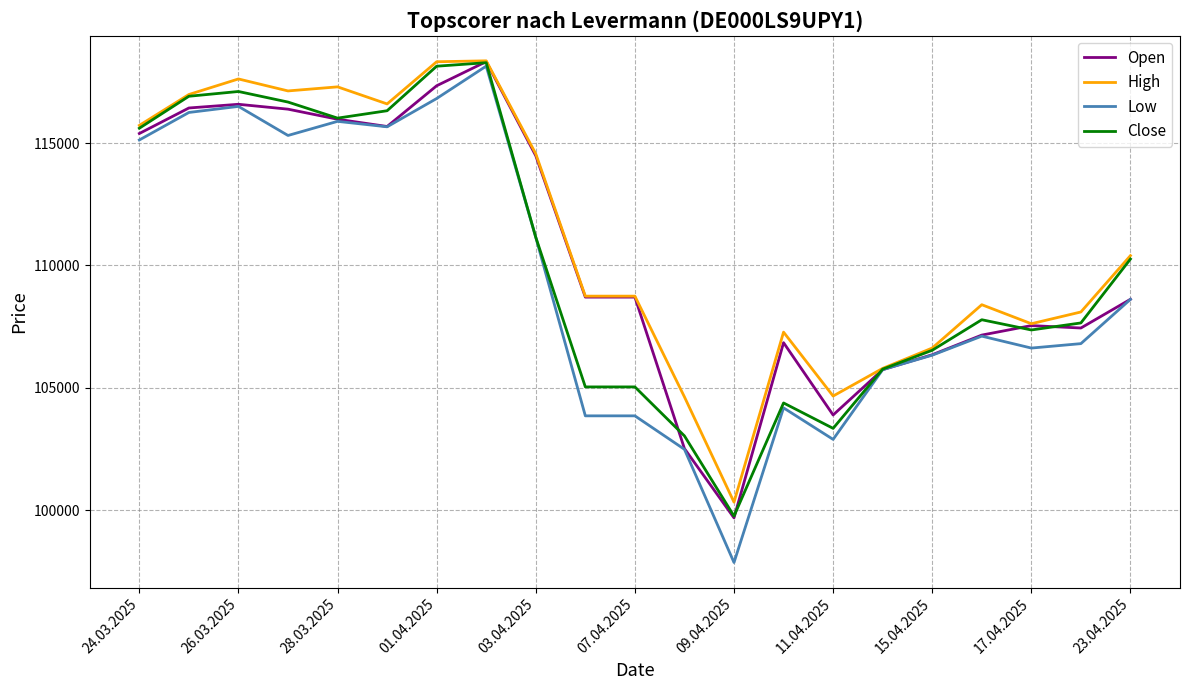

How many series are shown in this chart?

4